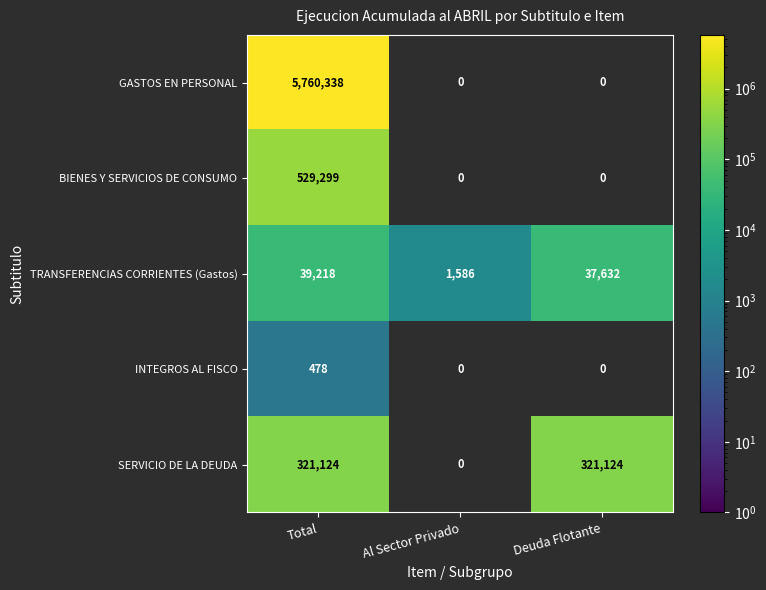

Where is TRANSFERENCIAS CORRIENTES (Gastos) nearest to the value 20402?

Deuda Flotante